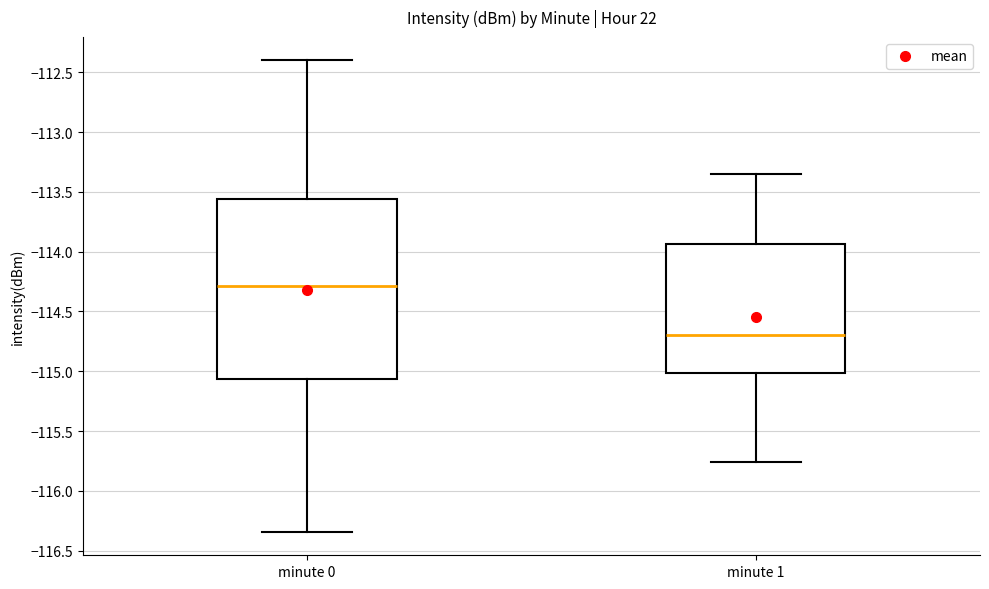

Which box is the tallest, from its lower edge to its upper edge?

minute 0